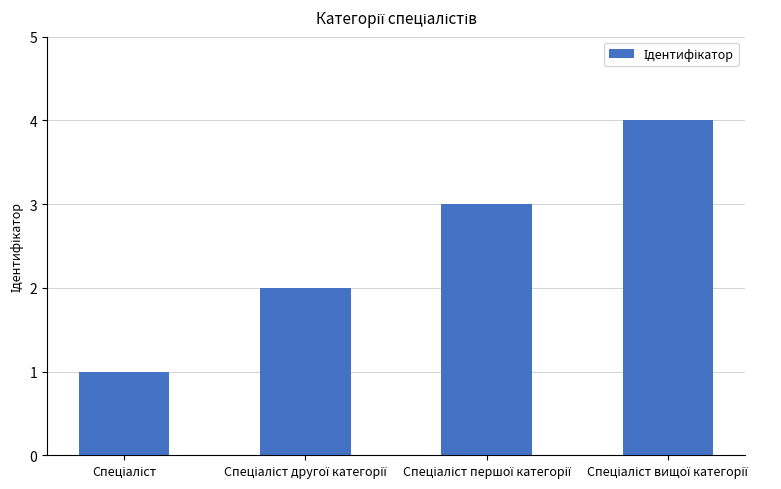

What is the value of the 1st bar from the left?

1